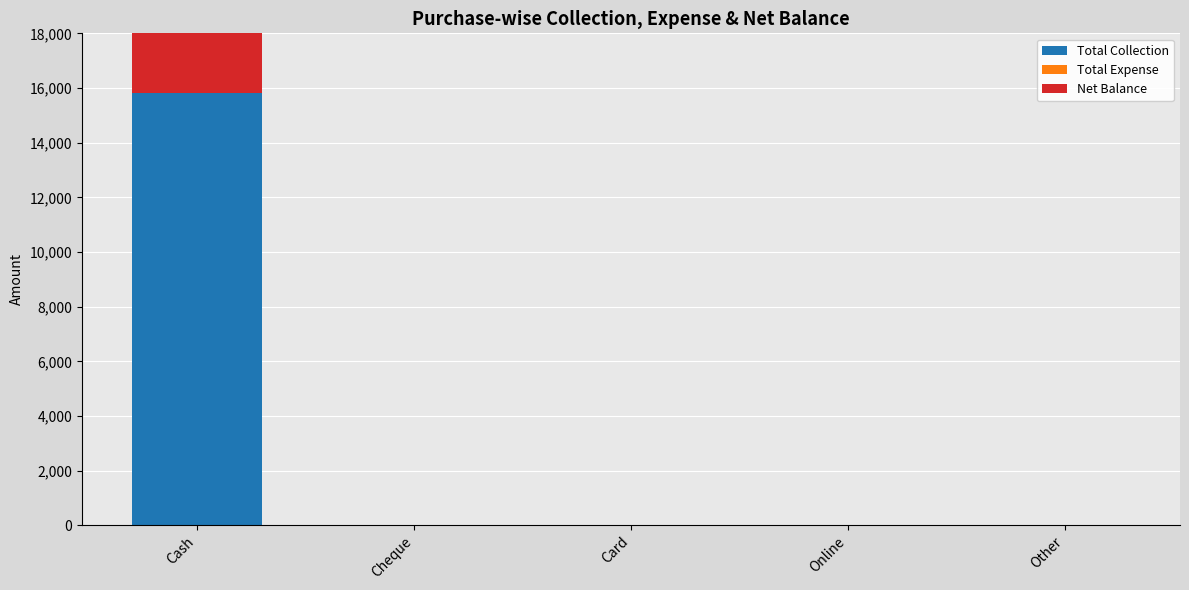

At which category is the sum across all series the highest?

Cash